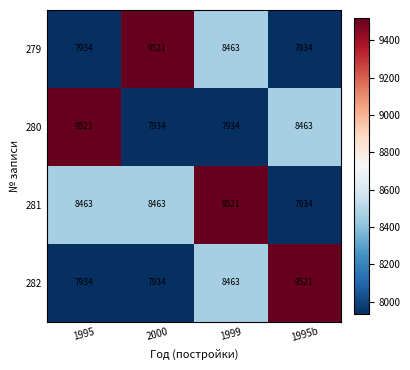

Where is 280 nearest to the value 8727?

1995b